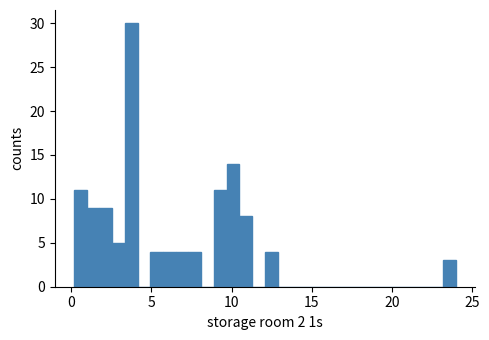

Around what value on the x-axis is the tallest bar? Give the approximate position of its centre, as read against the axis.

3.5